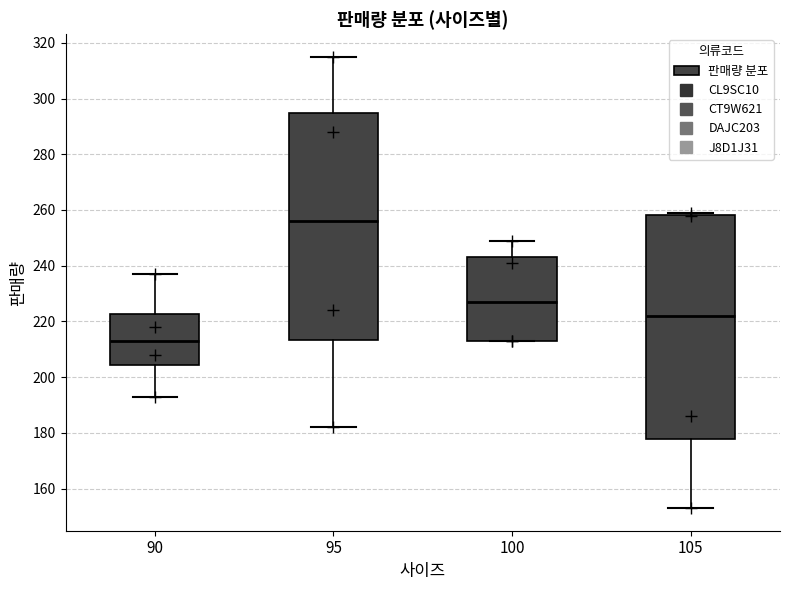

Which box's median line is the highest?

95